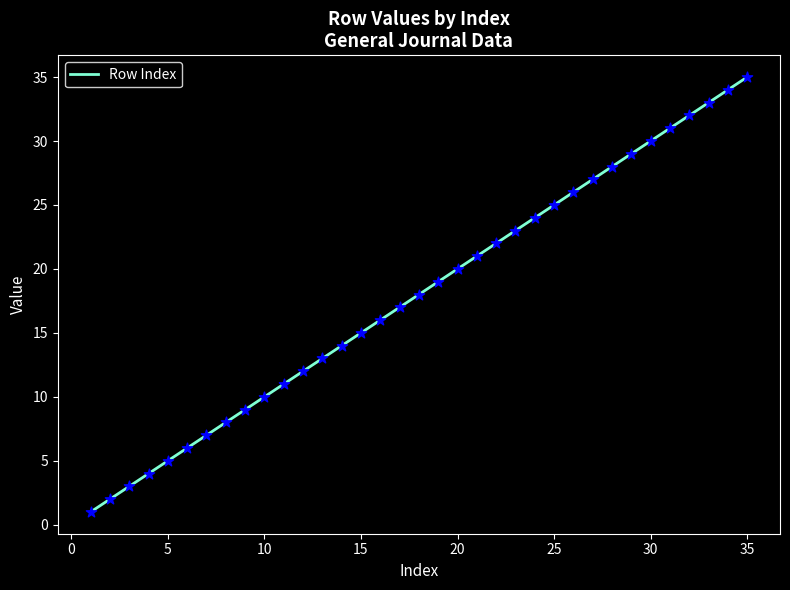

What is the difference between the maximum and minimum values?

34